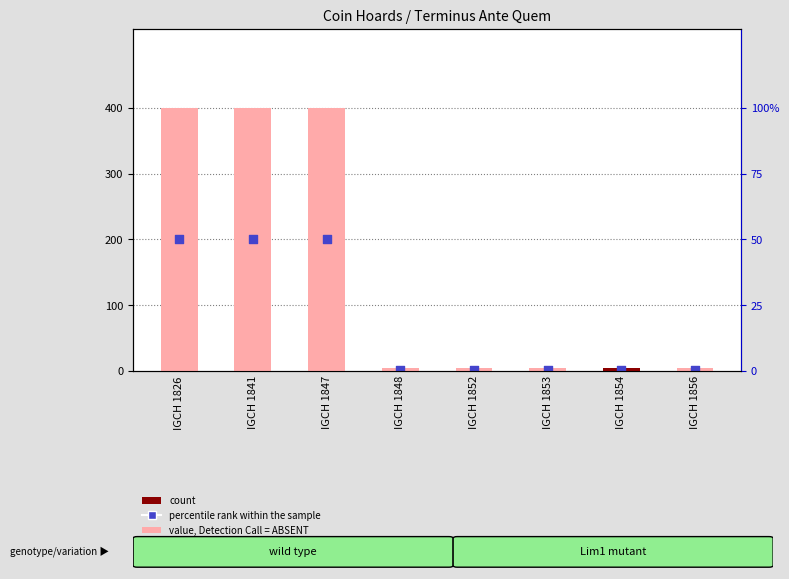

At which category is the sum across all series the highest?

IGCH 1826